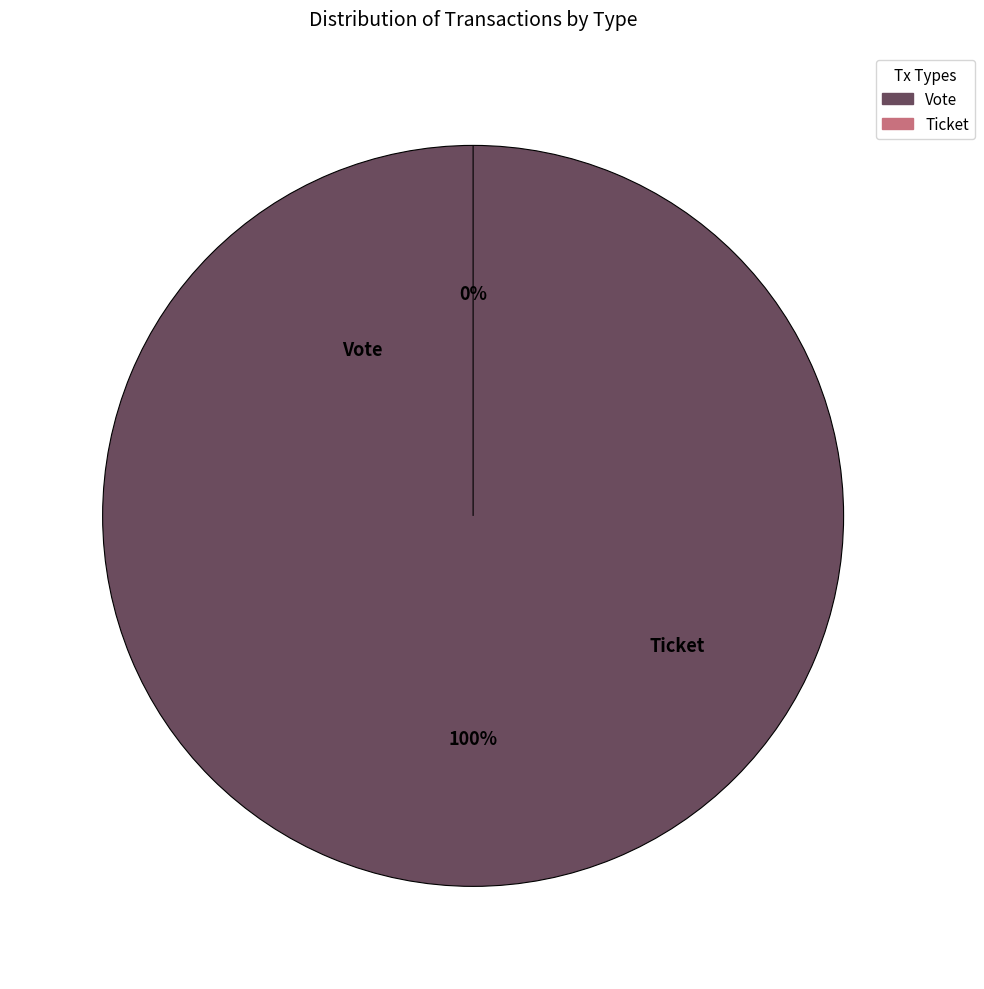

Is there a majority slice in this chart?

Yes